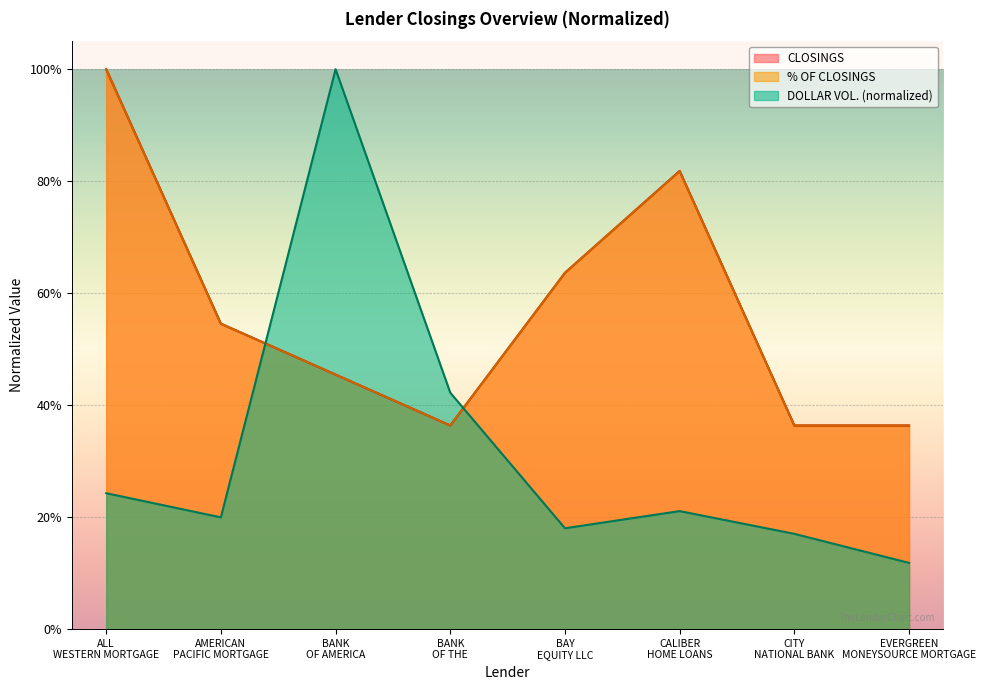

True or false: CLOSINGS and % OF CLOSINGS cross at least once.

False